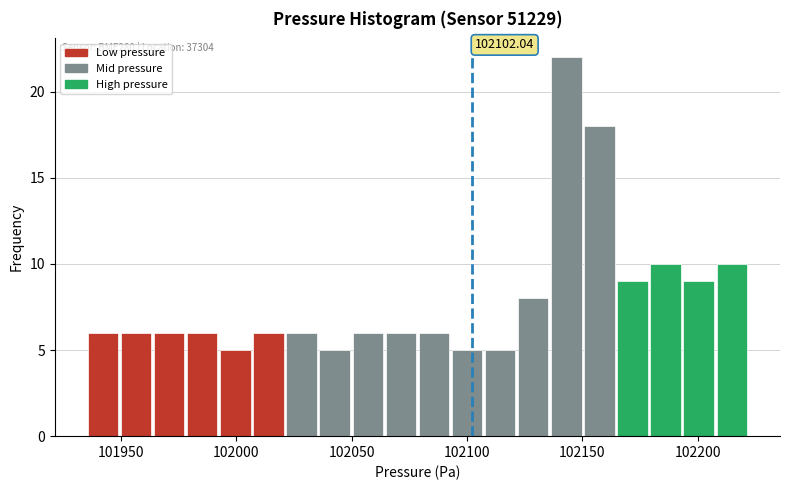

Around what value on the x-axis is the tallest bar? Give the approximate position of its centre, as read against the axis.

102145